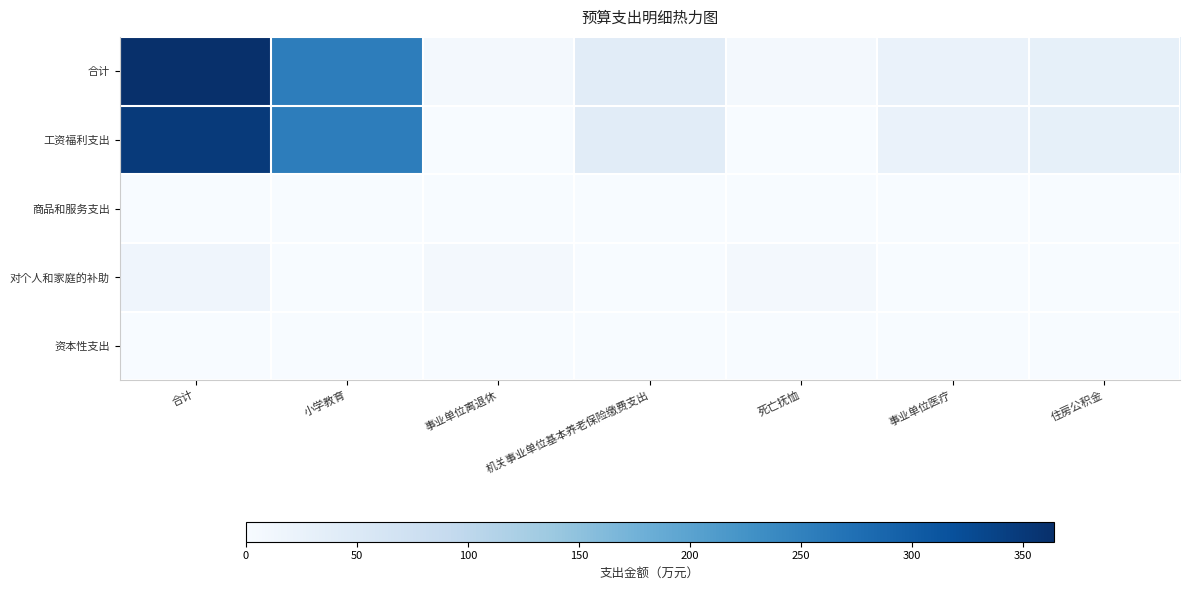

Reading left to right, list all the values displayed in this chart.

合计: 合计=363.8	小学教育=255.6	事业单位离退休=6.2	机关事业单位基本养老保险缴费支出=40.0	死亡抚恤=8.1	事业单位医疗=23.2	住房公积金=30.8
工资福利支出: 合计=349.6	小学教育=255.6	事业单位离退休=0.0	机关事业单位基本养老保险缴费支出=40.0	死亡抚恤=0.0	事业单位医疗=23.2	住房公积金=30.8
商品和服务支出: 合计=0.0	小学教育=0.0	事业单位离退休=0.0	机关事业单位基本养老保险缴费支出=0.0	死亡抚恤=0.0	事业单位医疗=0.0	住房公积金=0.0
对个人和家庭的补助: 合计=14.3	小学教育=0.0	事业单位离退休=6.2	机关事业单位基本养老保险缴费支出=0.0	死亡抚恤=8.1	事业单位医疗=0.0	住房公积金=0.0
资本性支出: 合计=0.0	小学教育=0.0	事业单位离退休=0.0	机关事业单位基本养老保险缴费支出=0.0	死亡抚恤=0.0	事业单位医疗=0.0	住房公积金=0.0